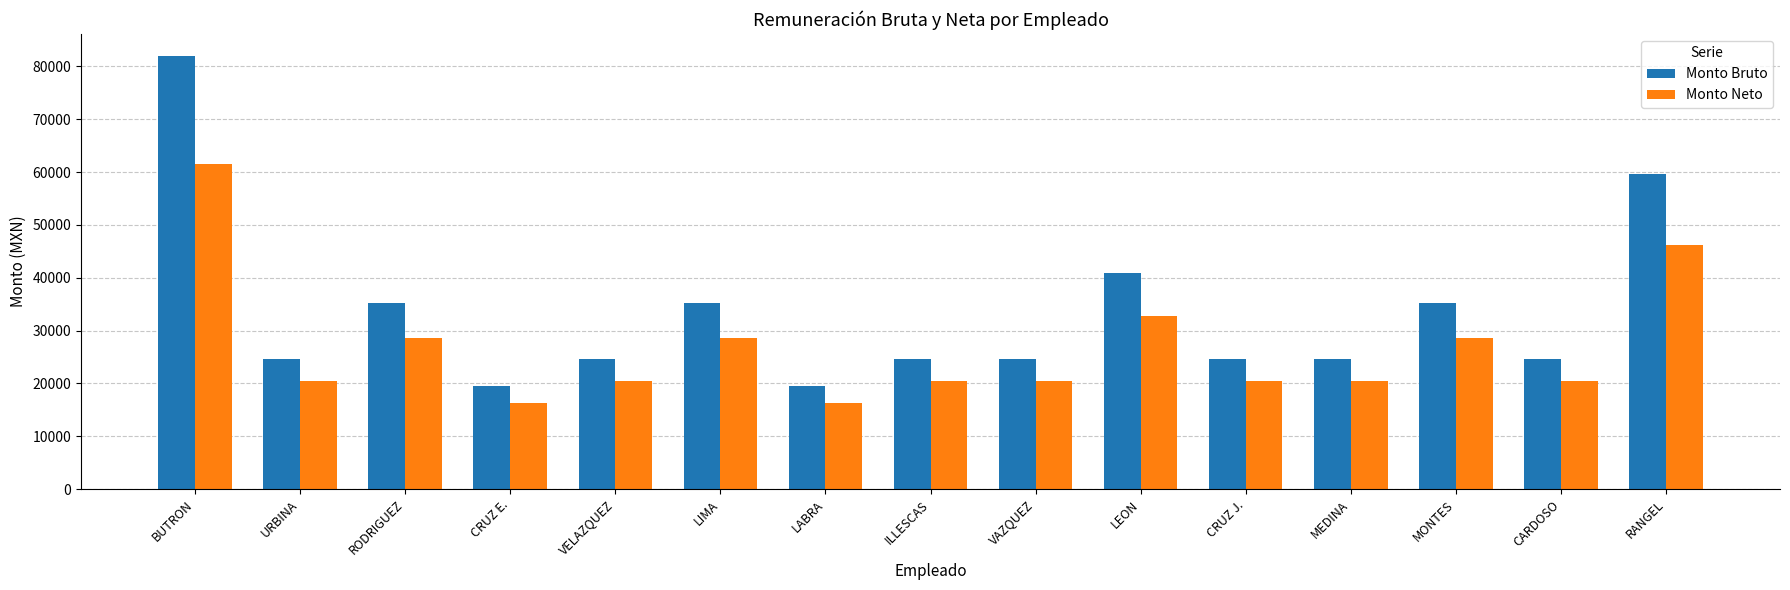

What is the total value across all series at VELAZQUEZ?

45057